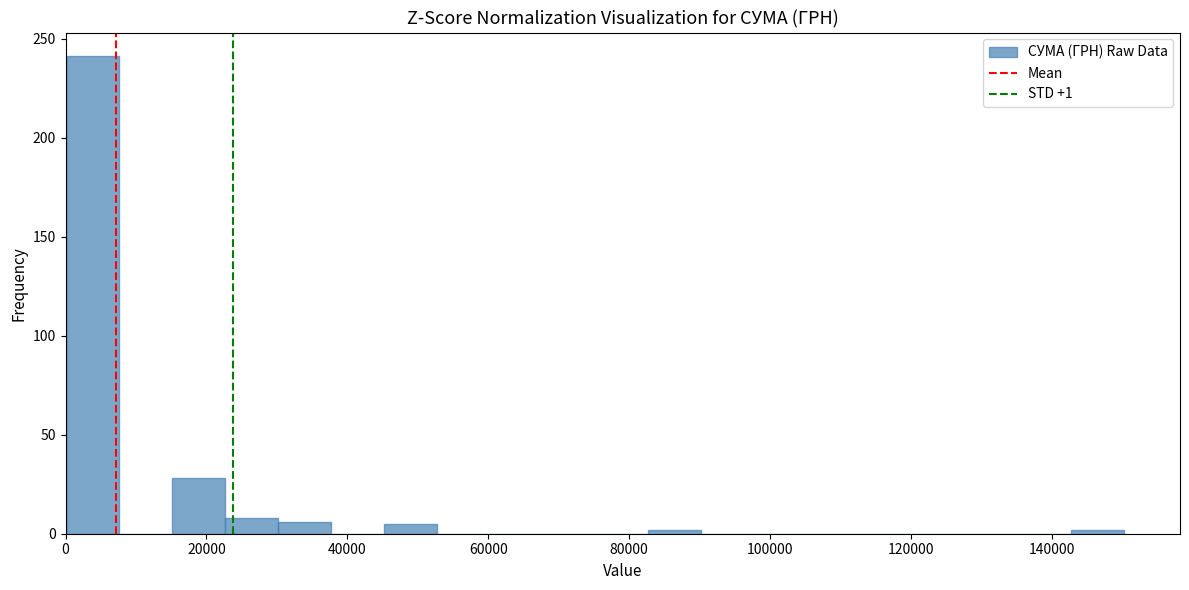

Read against the x-axis, roughly where is the centre of the tallest bar?

4000